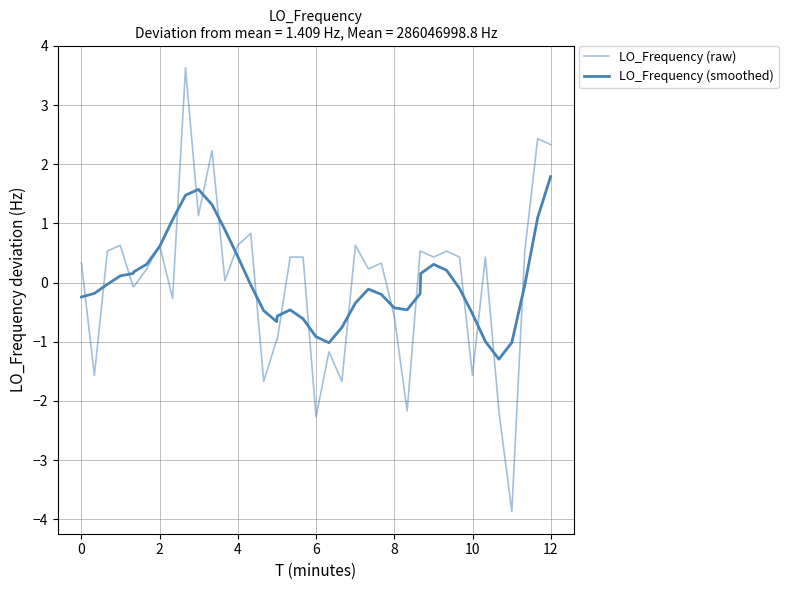

Is this an area chart (filled region under the line)?

No